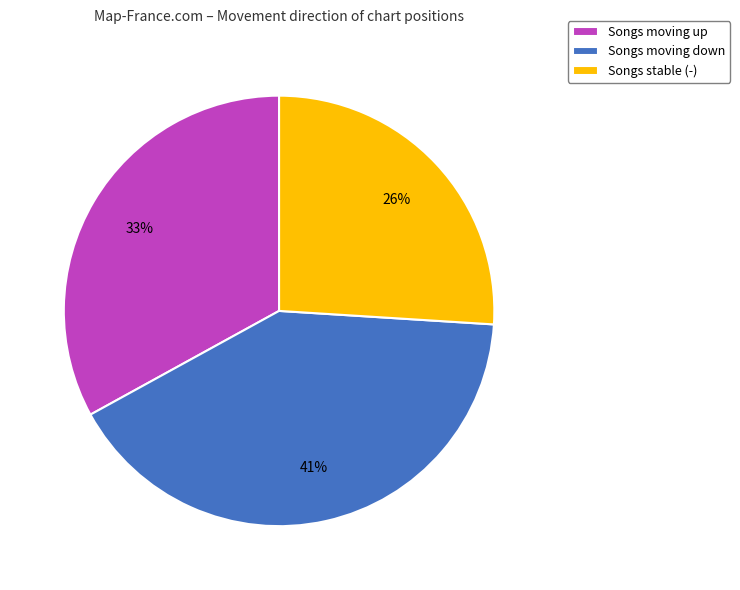

Is there any slice that represents more than half of the pie?

No